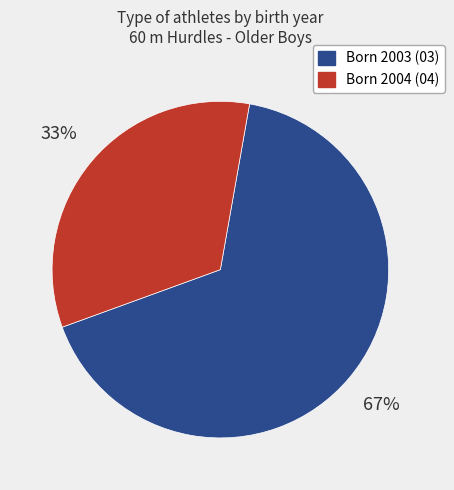

To the nearest percent, what is the average slice percentage?

50%